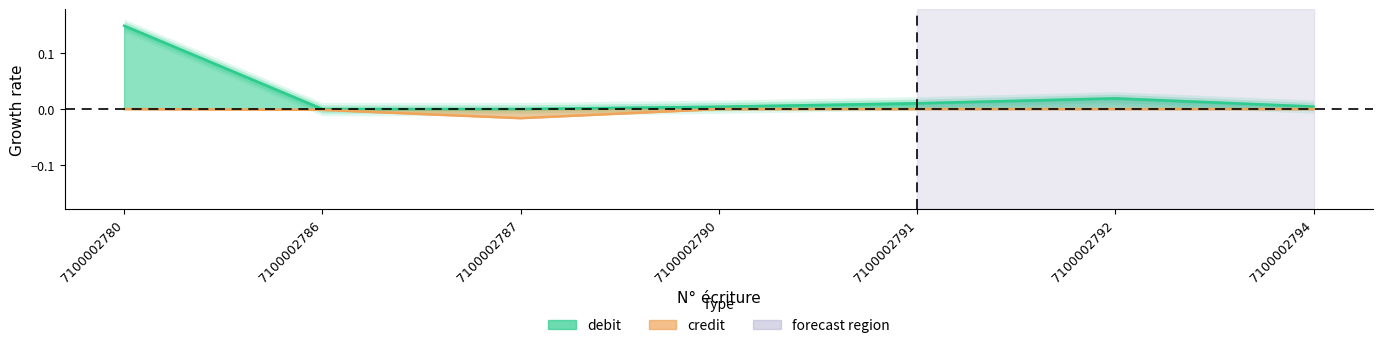

At how many categories does at least one series exceed 0?

5